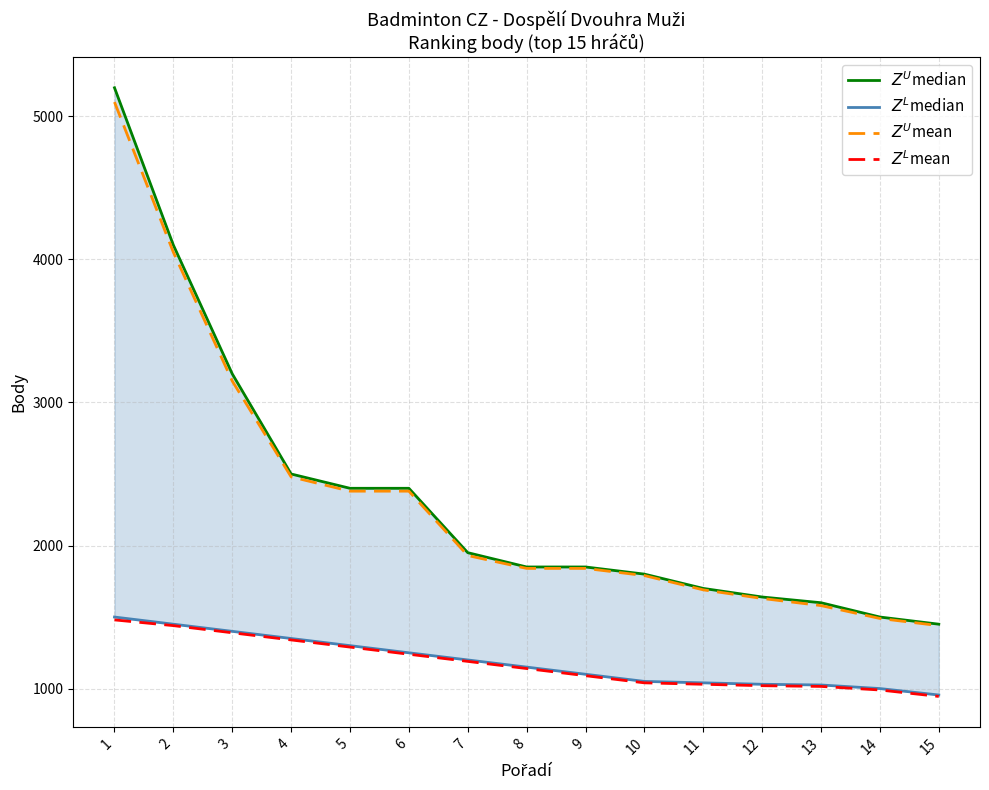

At how many categories does at least one series exceed 3670?

2